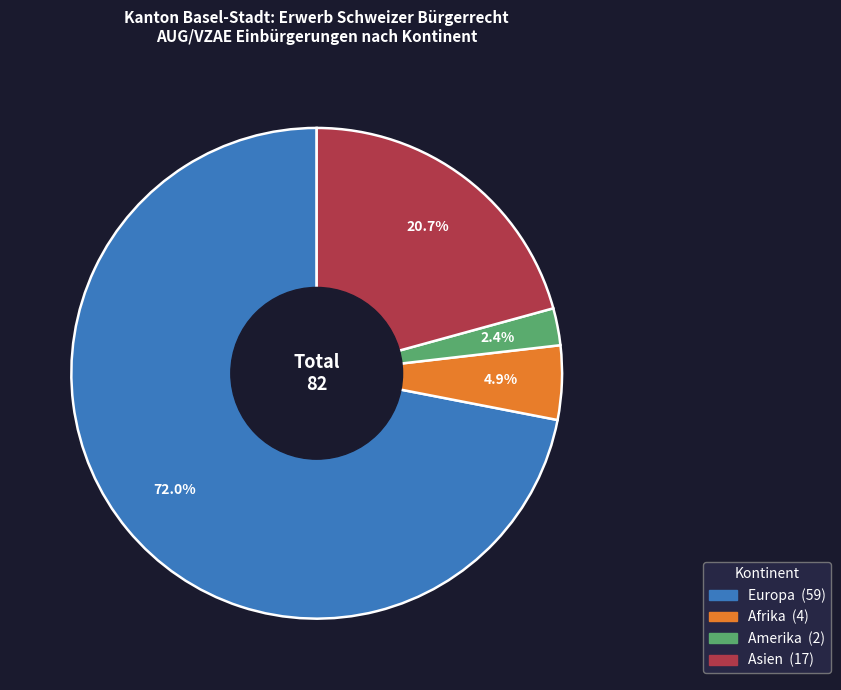

Is there a majority slice in this chart?

Yes